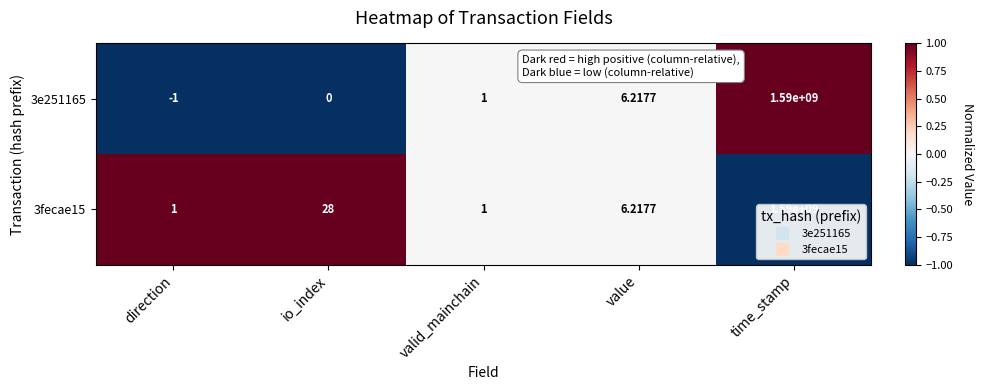

At which label is 3e251165 closest to 794999999?

value